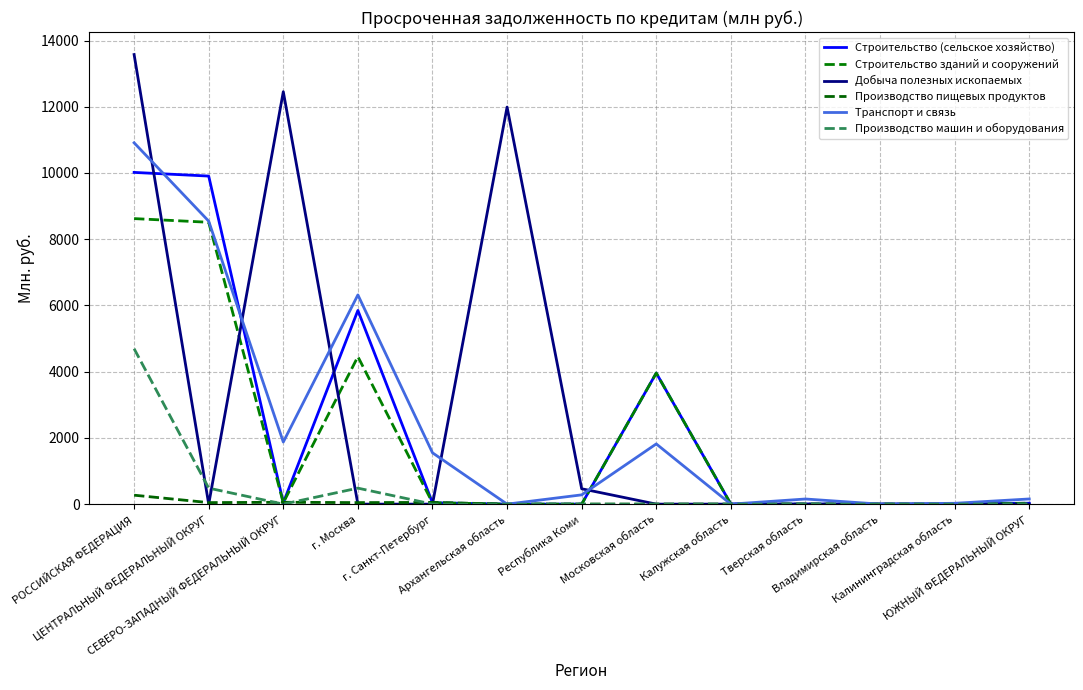

What is the sum of all Производство пищевых продуктов values?

474